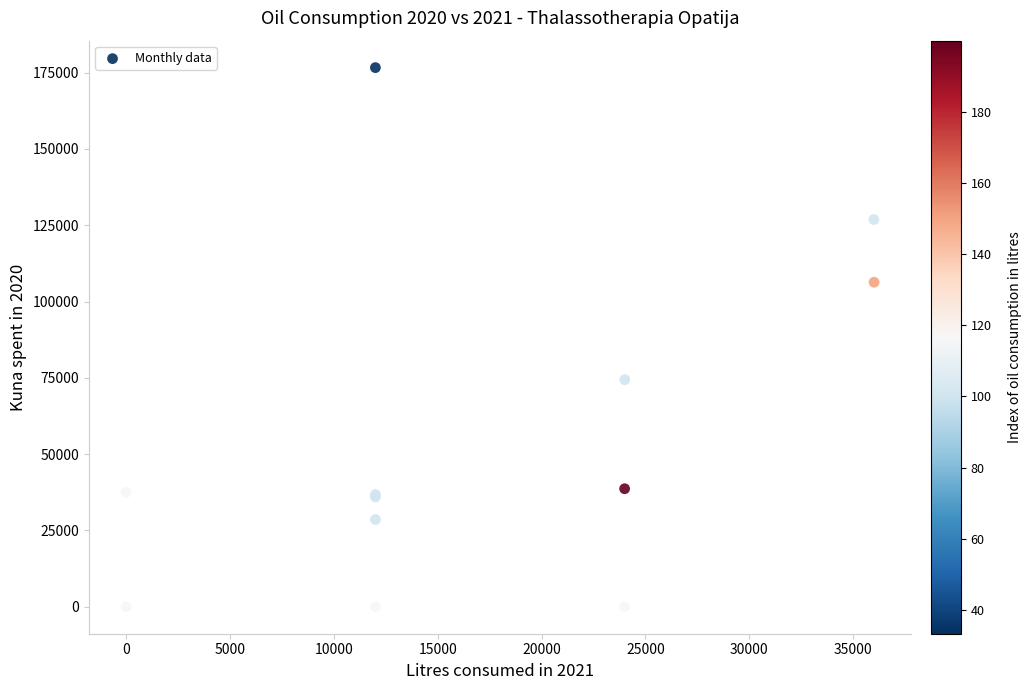

What Y value in the scatter plot is closest to 88322?

74400.3